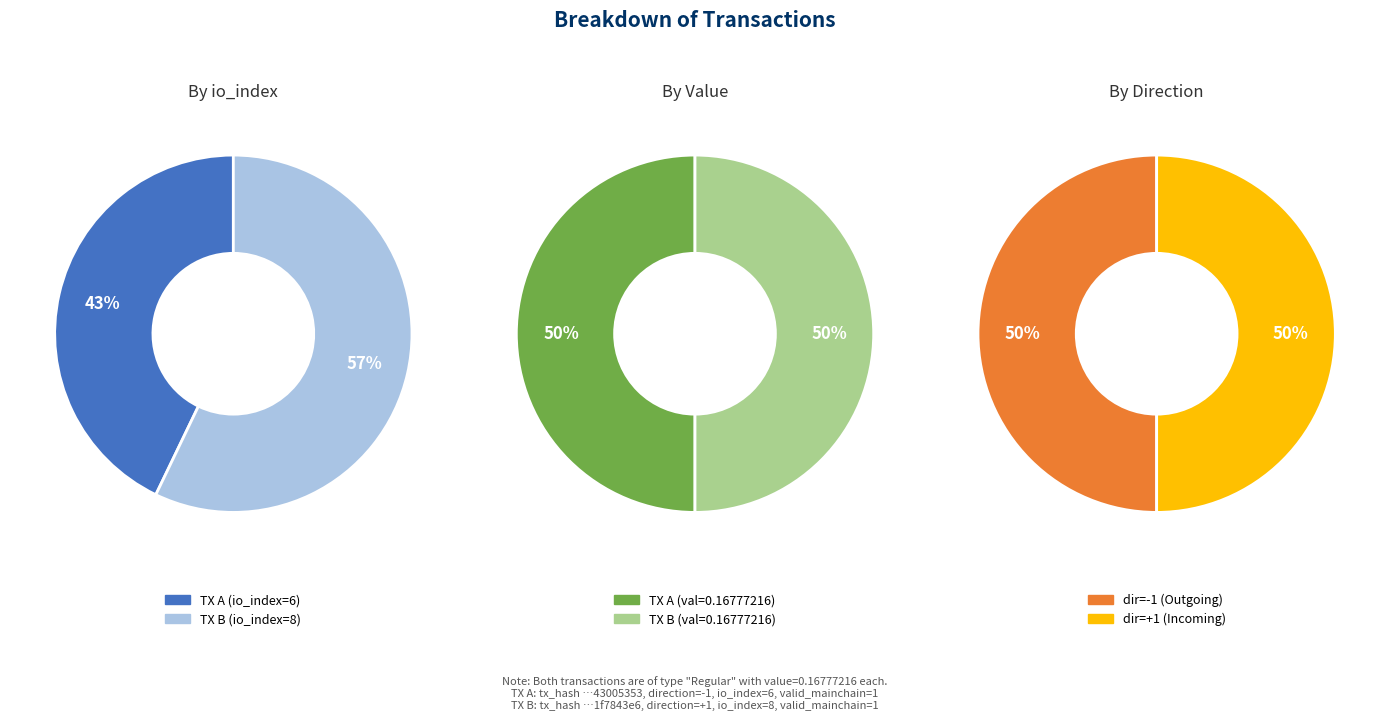

To the nearest percent, what is the combined percentage of values_value and values_io_index?

100%